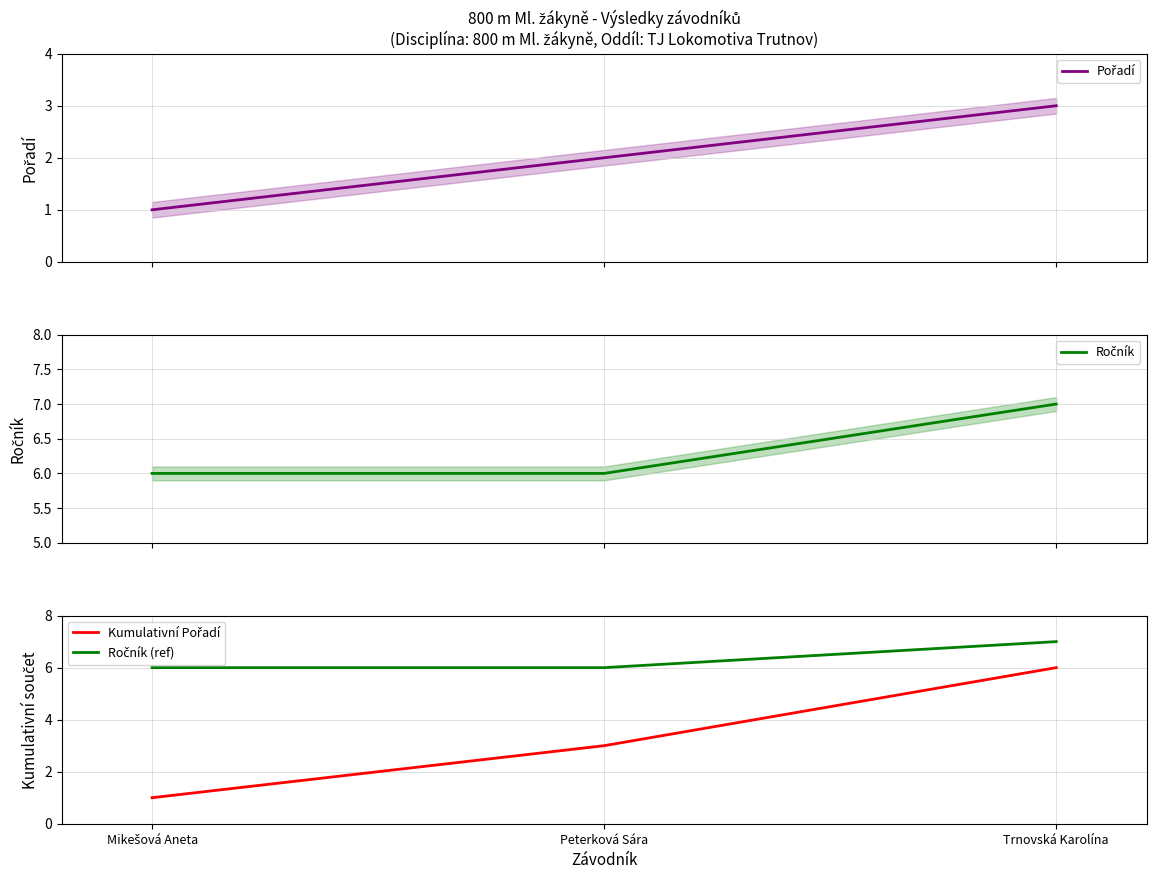

What are all the series names shown in the legend?

Pořadí, Ročník, Kumulativní Pořadí, Ročník (ref)